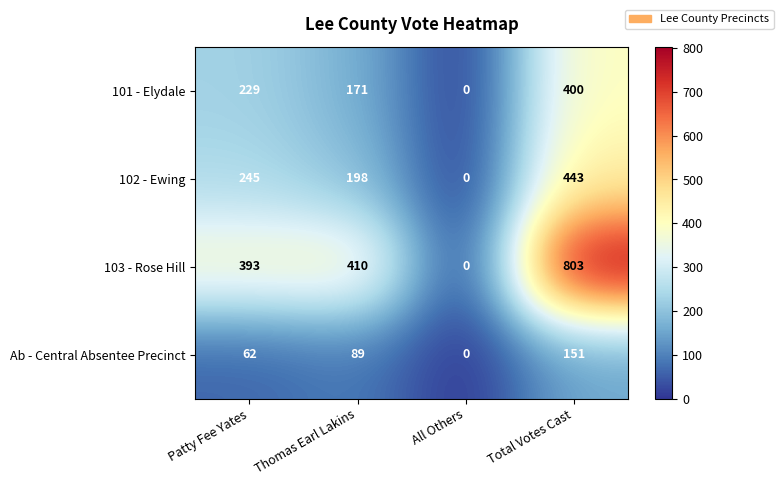

Between All Others and Total Votes Cast, which series saw the biggest shift?

103 - Rose Hill